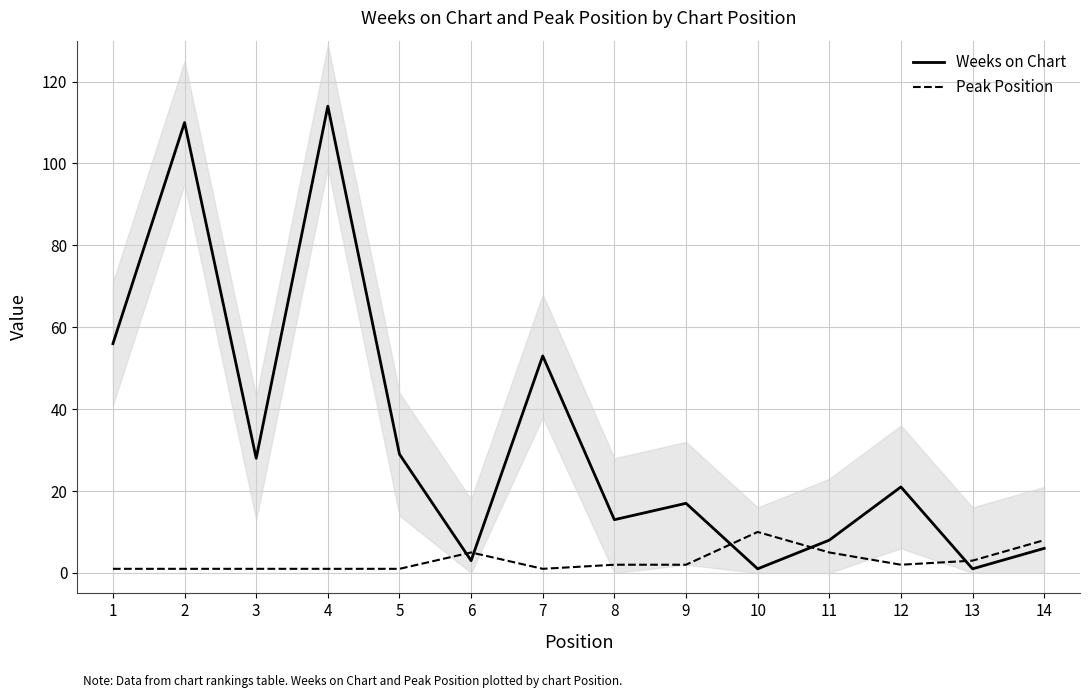

Where is the first local minimum for Weeks on Chart?

3